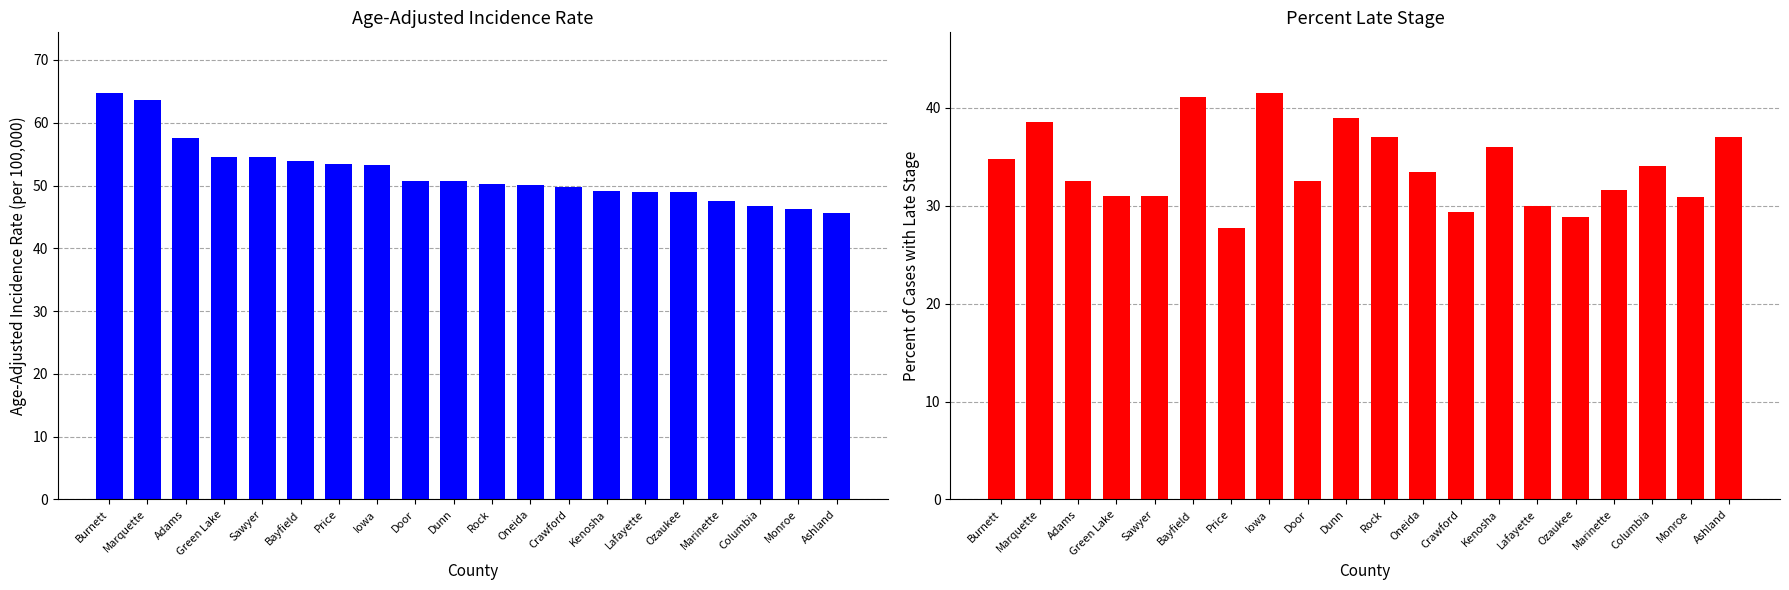

Reading left to right, what are all the values shown in this chart?

Age-Adjusted Incidence Rate: Burnett=64.7	Marquette=63.6	Adams=57.5	Green Lake=54.5	Sawyer=54.5	Bayfield=53.9	Price=53.5	Iowa=53.3	Door=50.8	Dunn=50.7	Rock=50.2	Oneida=50.1	Crawford=49.8	Kenosha=49.1	Lafayette=48.9	Ozaukee=48.9	Marinette=47.6	Columbia=46.7	Monroe=46.2	Ashland=45.6
Percent of Cases with Late Stage: Burnett=34.8	Marquette=38.6	Adams=32.5	Green Lake=31.0	Sawyer=31.0	Bayfield=41.1	Price=27.7	Iowa=41.5	Door=32.5	Dunn=39.0	Rock=37.0	Oneida=33.5	Crawford=29.4	Kenosha=36.0	Lafayette=30.0	Ozaukee=28.9	Marinette=31.6	Columbia=34.1	Monroe=30.9	Ashland=37.0